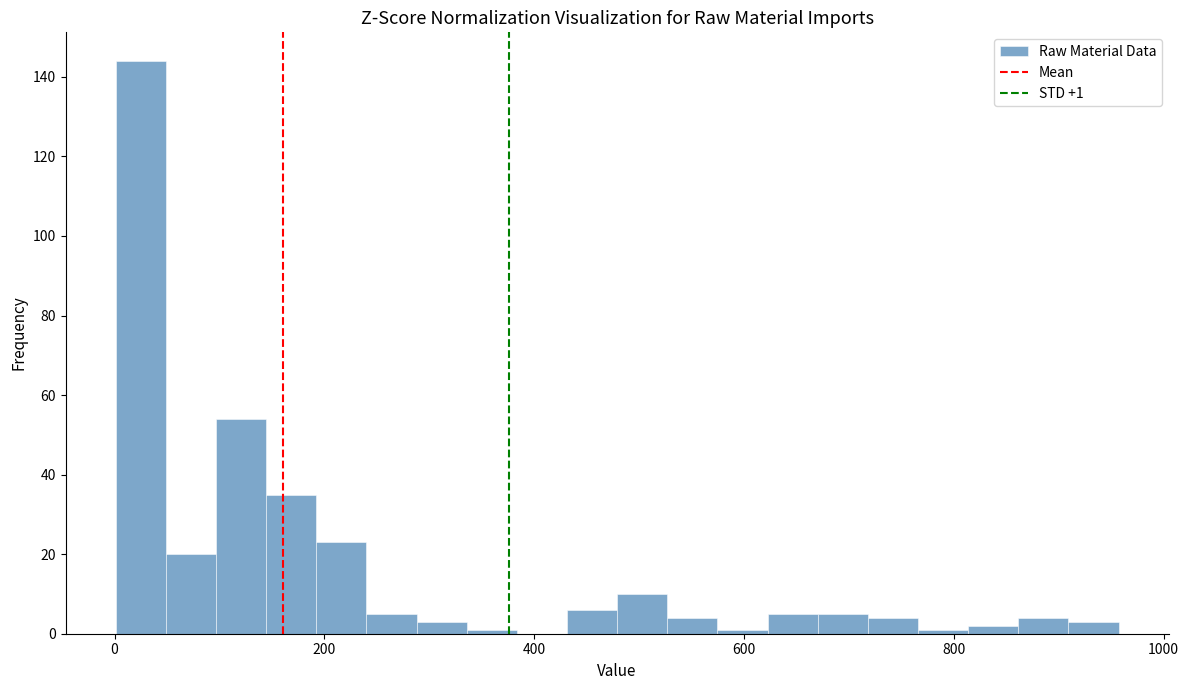

Read against the x-axis, roughly where is the centre of the tallest bar?

20